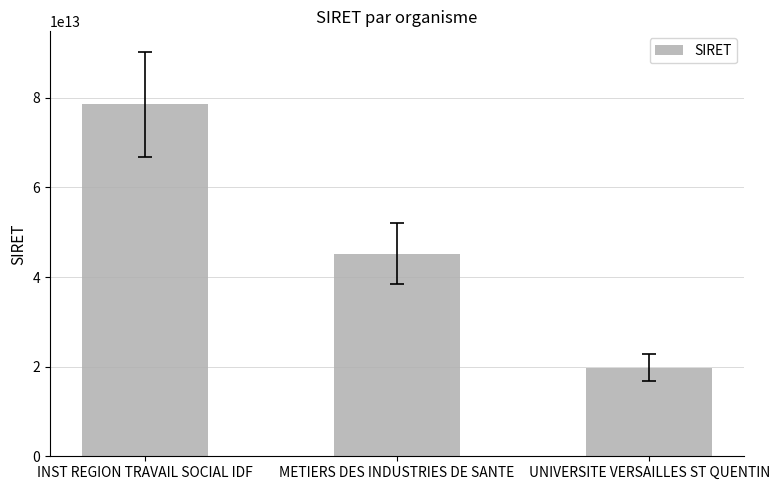

List the labels in order of value, largest first.

INST REGION TRAVAIL SOCIAL IDF, METIERS DES INDUSTRIES DE SANTE, UNIVERSITE VERSAILLES ST QUENTIN